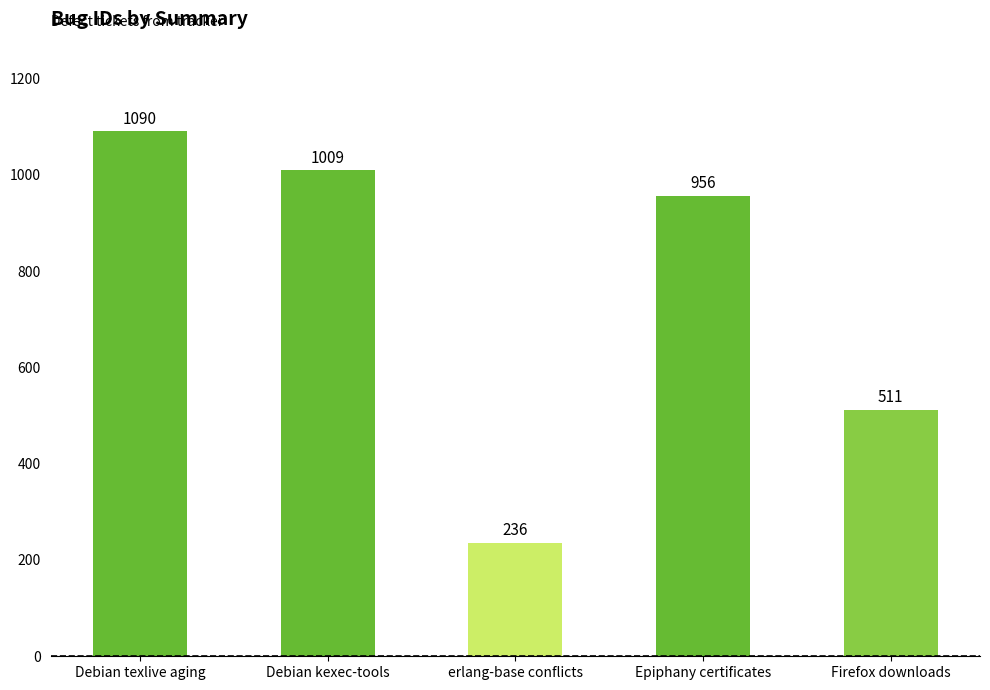

List the labels in order of value, smallest first.

erlang-base conflicts, Firefox downloads, Epiphany certificates, Debian kexec-tools, Debian texlive aging